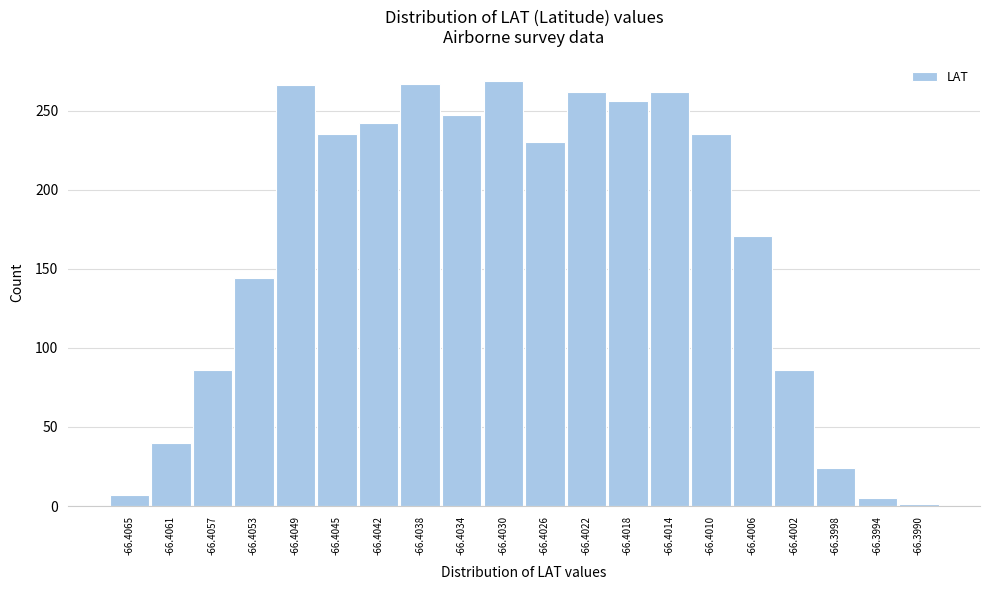

Between -66.4026 and -66.4049, which is larger?

-66.4049